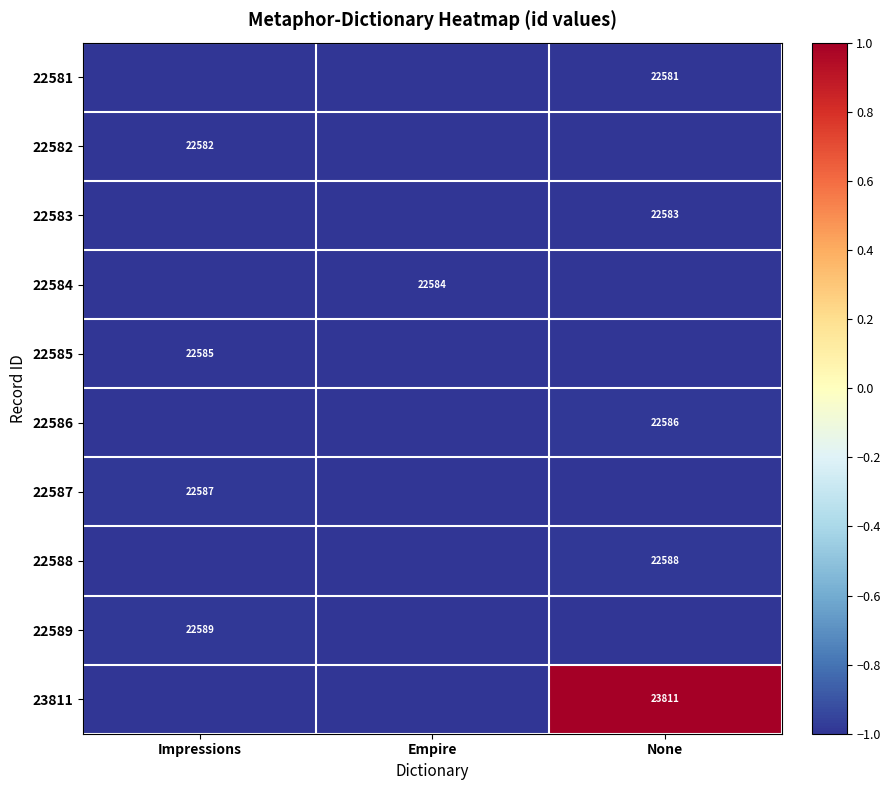

The value of 22582 at Impressions is 30595. True or false?

False